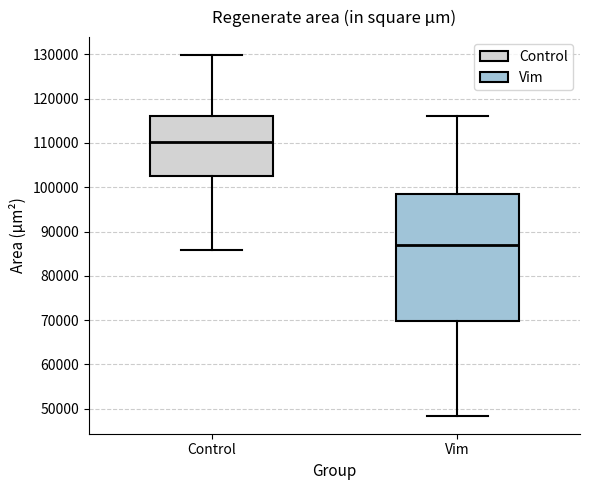

Where does the median line of the box for Vim sit on the y-axis? The values are not printed on the chart, so give them approximately, as read against the axis.

87000